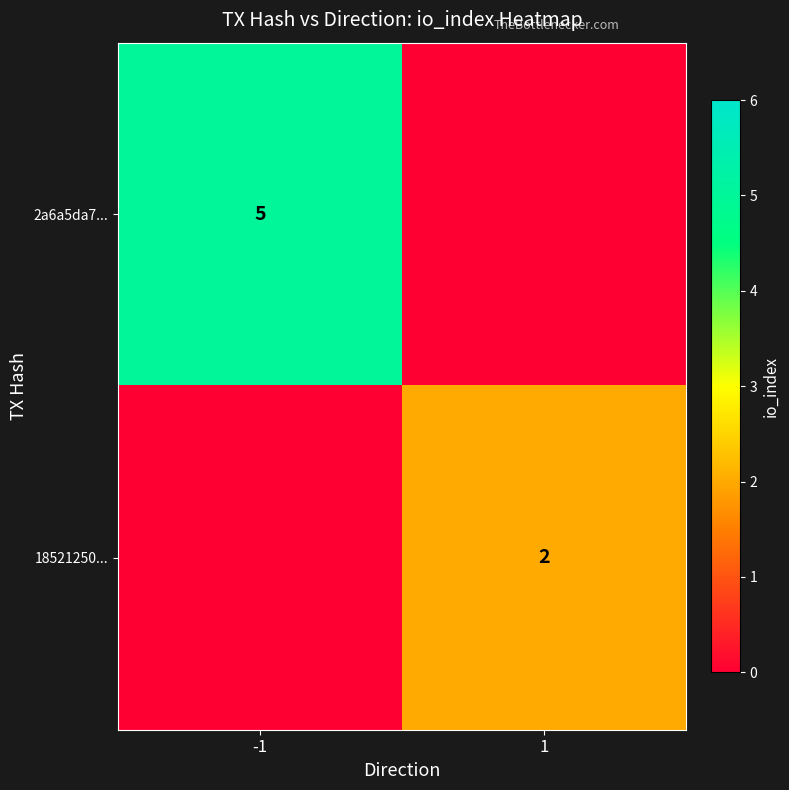

The 18521250... series shows 3 at 1. True or false?

False